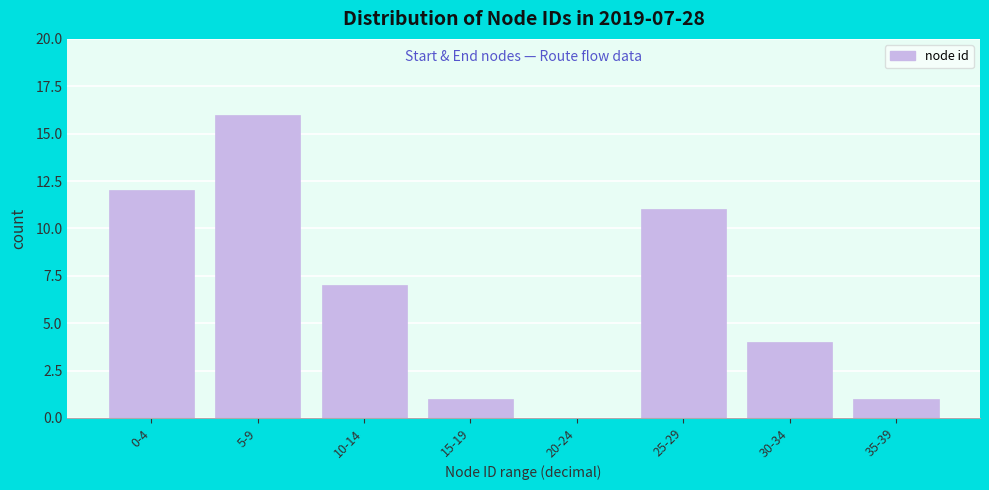

Reading left to right, what are all the values shown in this chart?

0-4=12	5-9=16	10-14=7	15-19=1	20-24=0	25-29=11	30-34=4	35-39=1